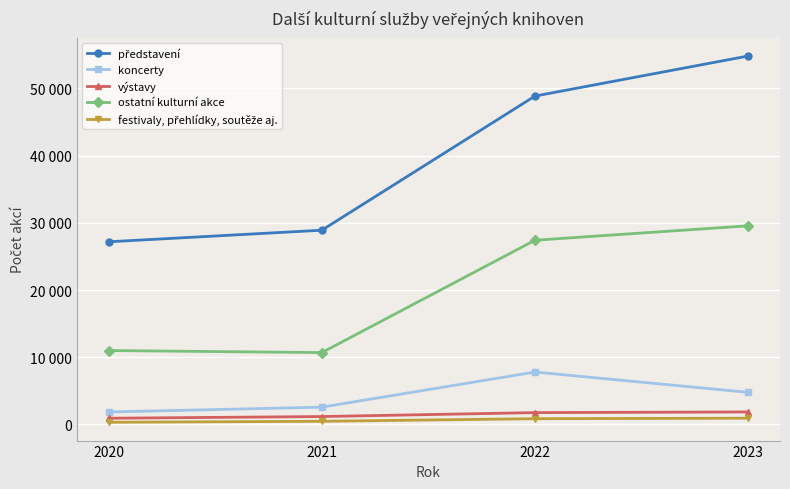

Is this an area chart (filled region under the line)?

No